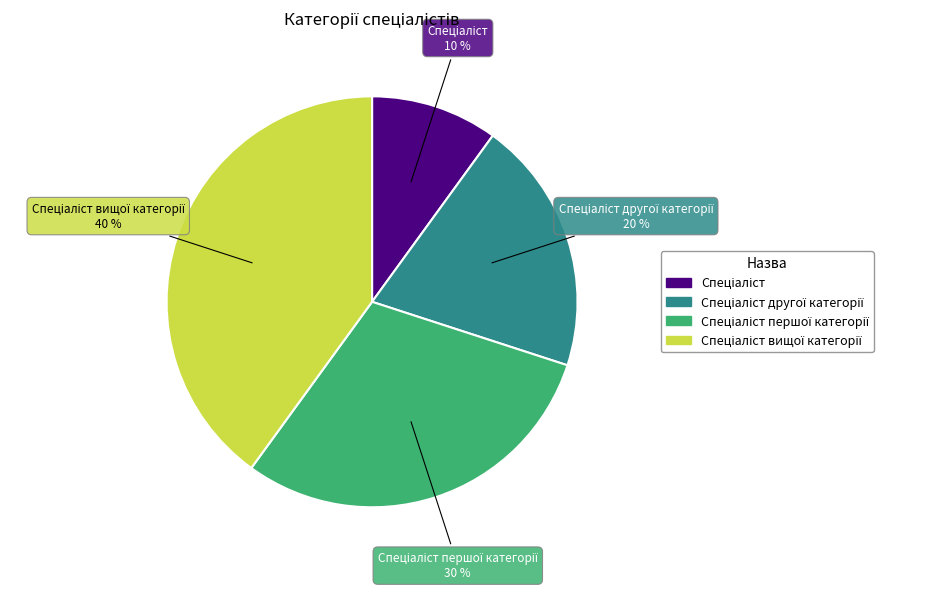

Count the number of slices in the pie.

4